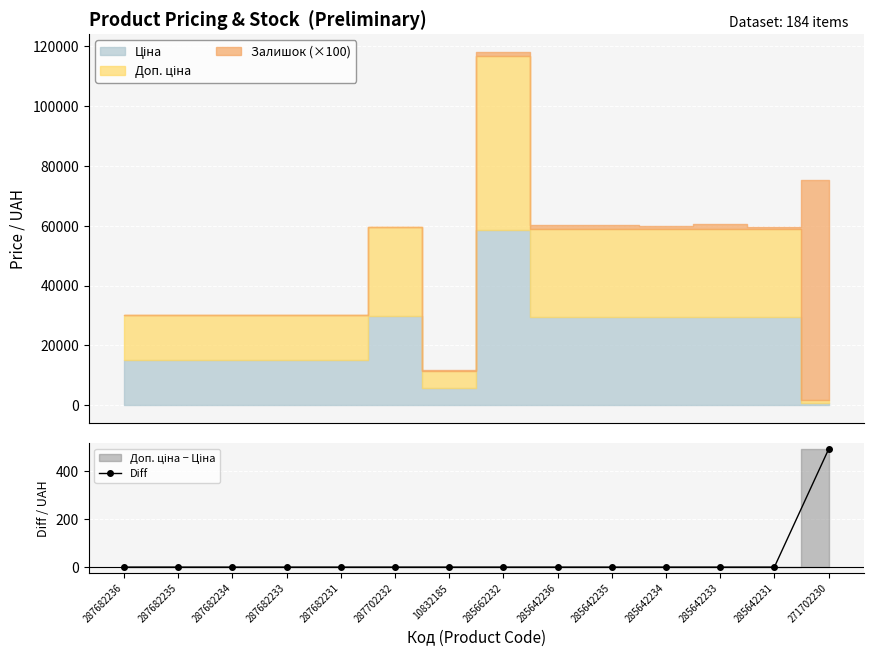

The chart shows a value of 491.7 at 271702230. True or false?

True